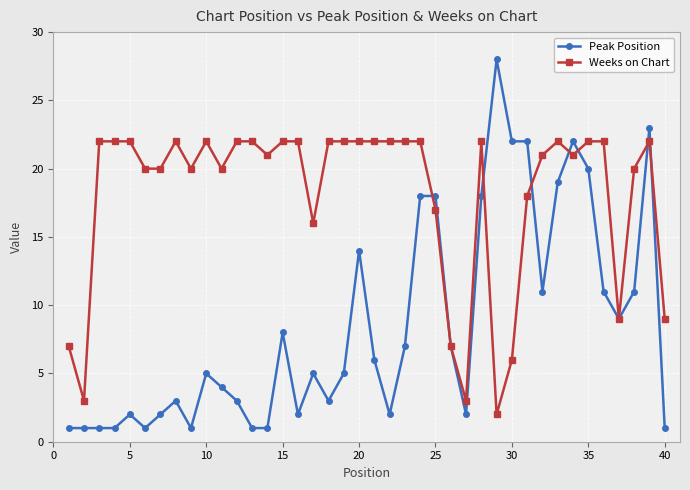

Rank the series by their average value, from lowest to highest.

Peak Position, Weeks on Chart